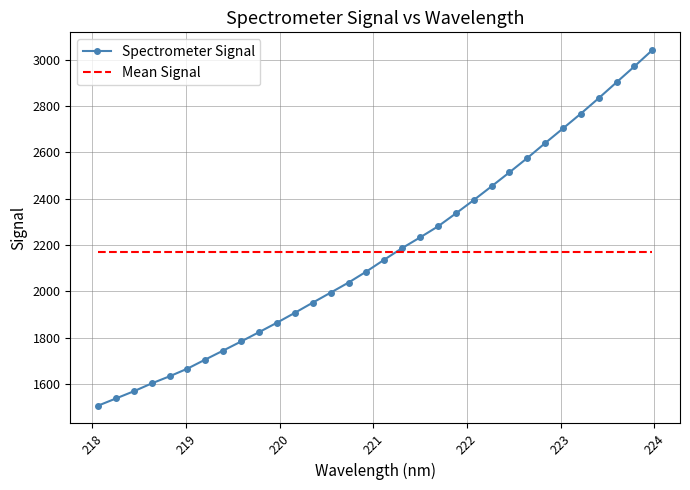

What is the maximum value for Spectrometer Signal?

3041.7